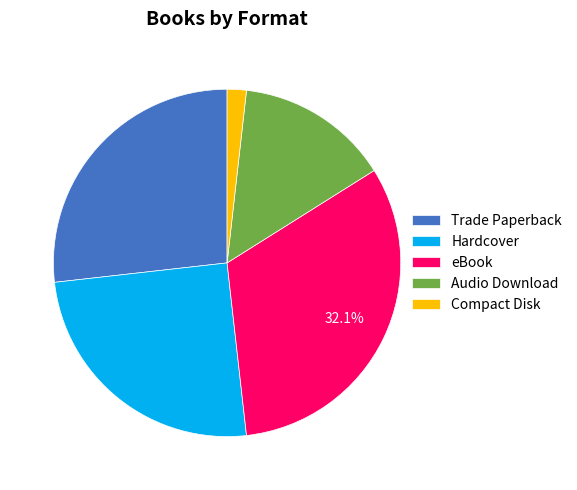

To the nearest percent, what portion does Trade Paperback represent?

27%